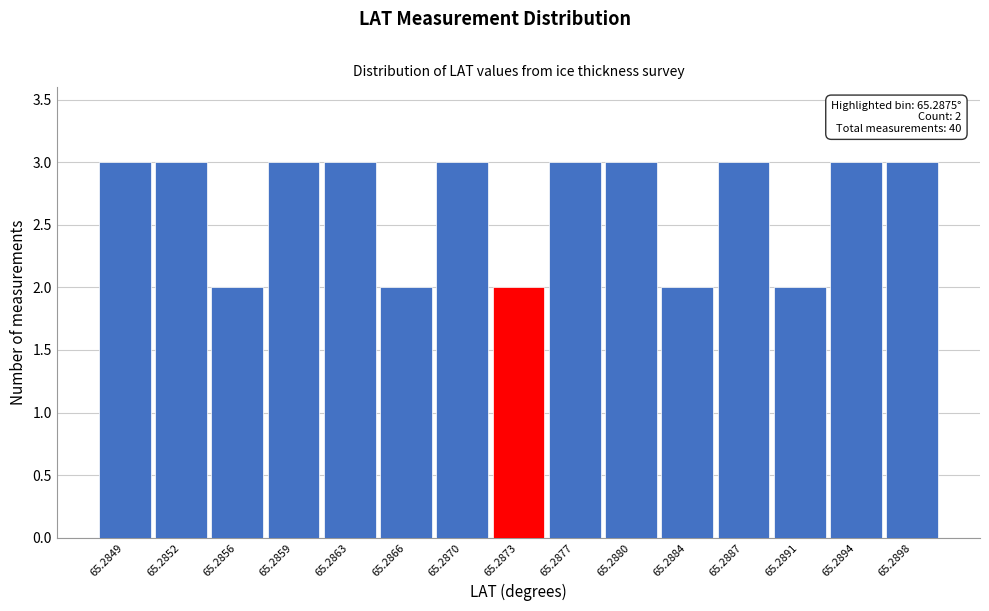

Reading right to left, transcribe all the data shown in this chart.

3	3	2	3	2	3	3	2	3	2	3	3	2	3	3